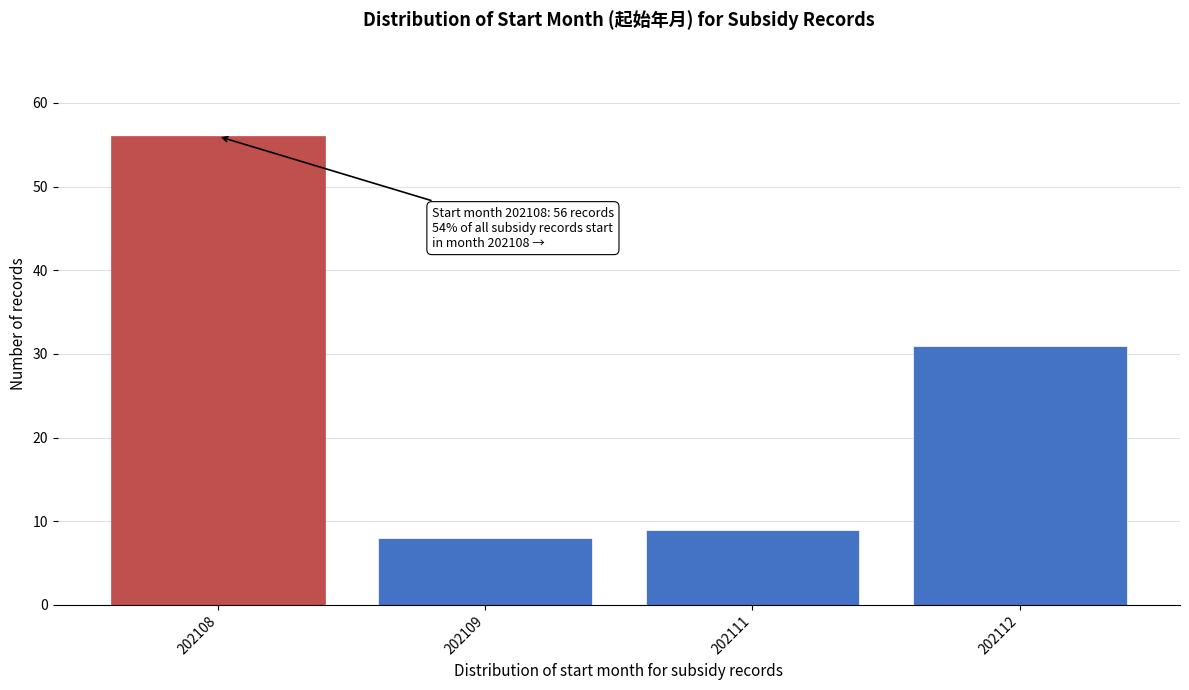

Reading left to right, transcribe all the data shown in this chart.

202108=56	202109=8	202111=9	202112=31